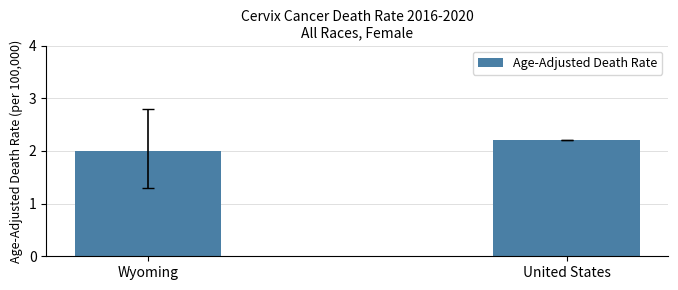

Which category has the highest value across all series?

United States